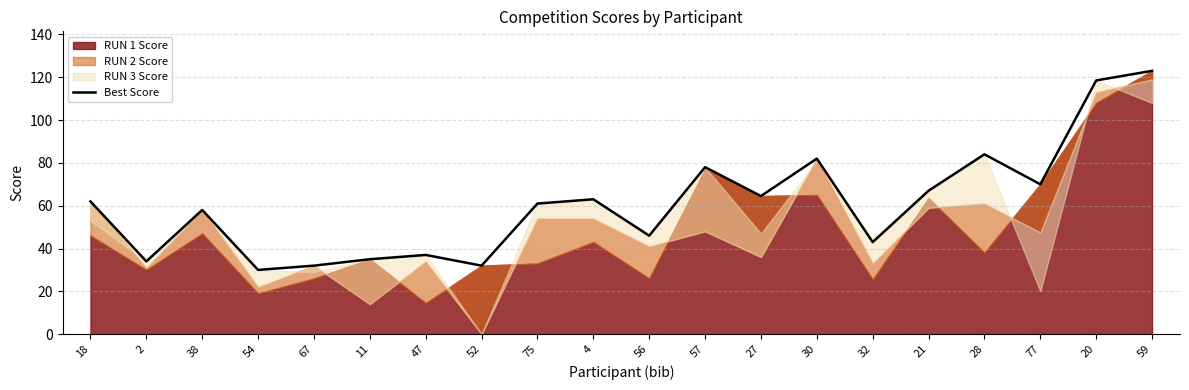

Which category has the highest value across all series?

59